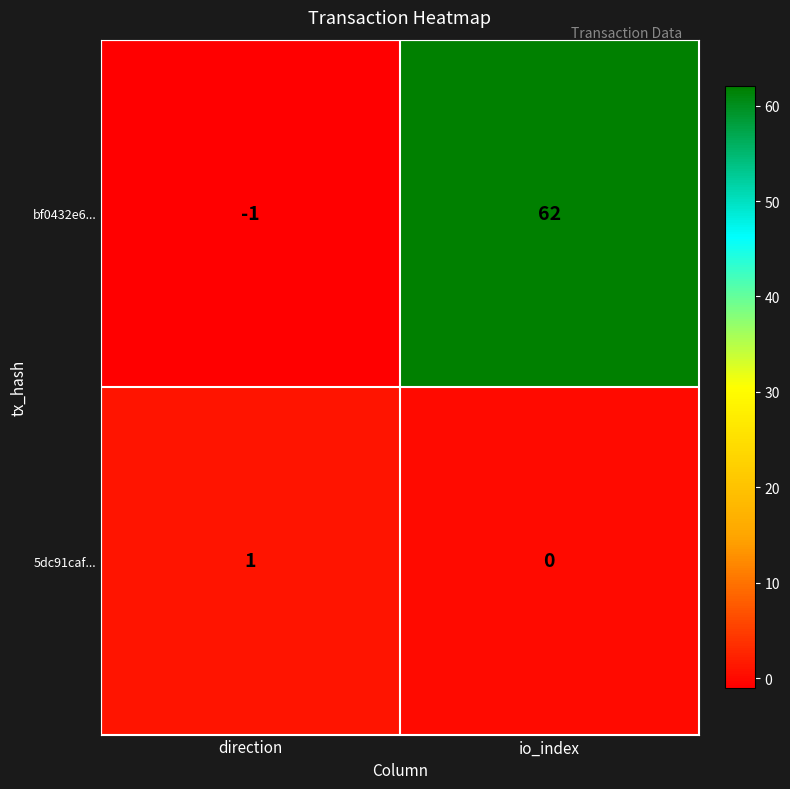

What is the difference between the highest and lowest values at io_index?

62